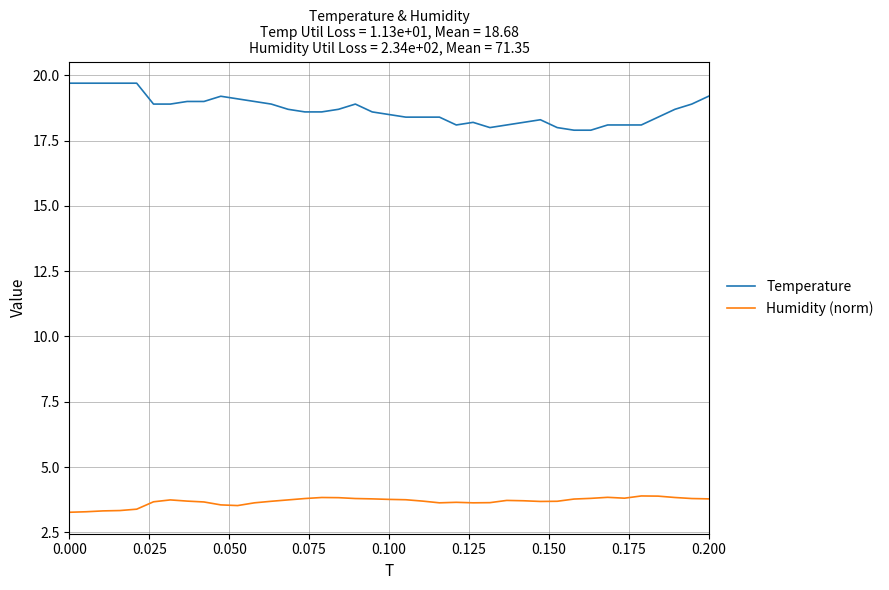

Which series has the largest total across all categories?

Temperature